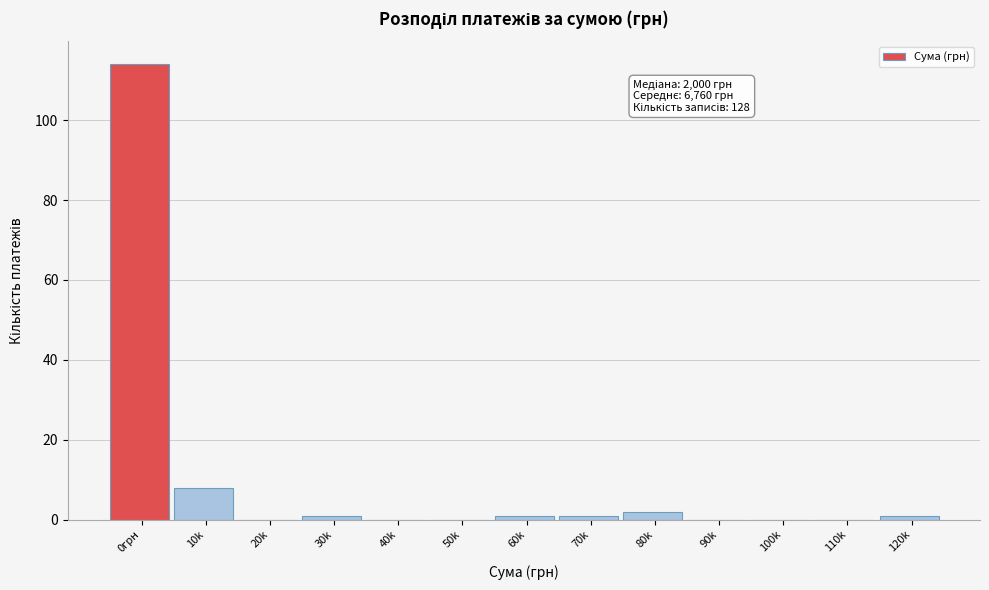

Reading left to right, list all the values displayed in this chart.

0грн=114	10k=8	20k=0	30k=1	40k=0	50k=0	60k=1	70k=1	80k=2	90k=0	100k=0	110k=0	120k=1